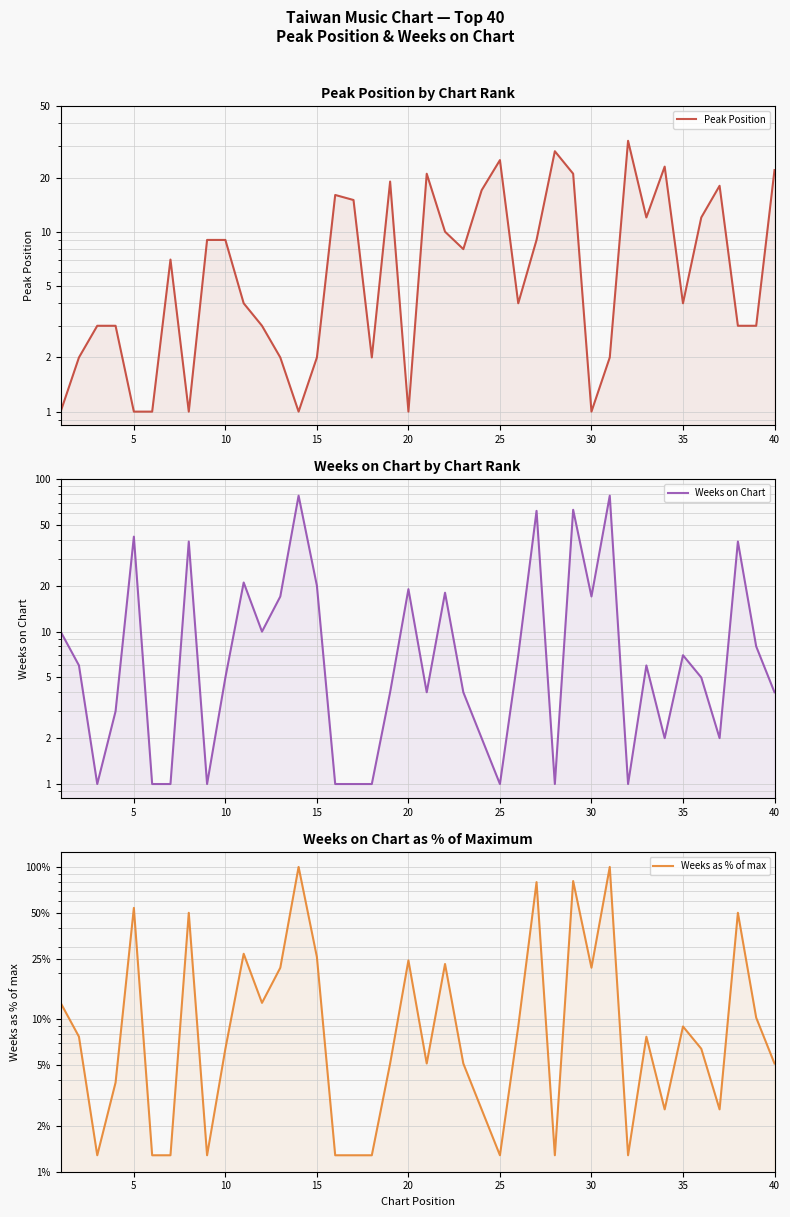

What is the smallest value displayed?

1.0